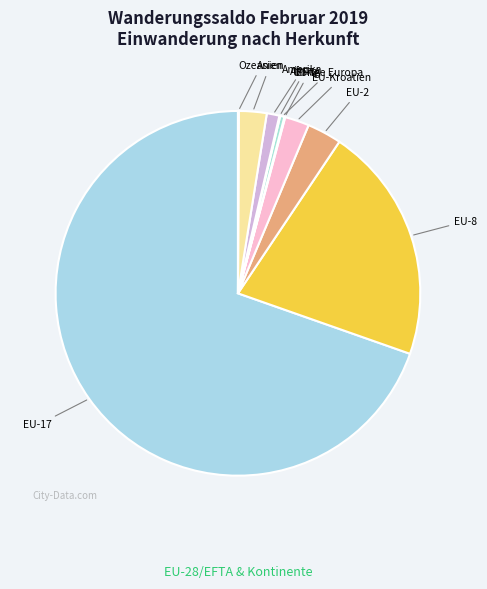

Does any single category account for the majority?

Yes